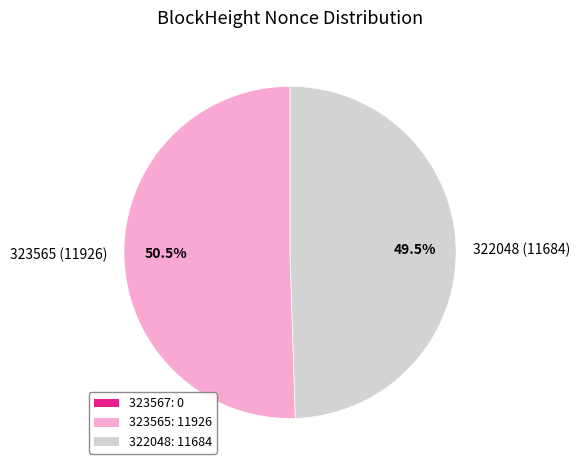

What is the ratio of the value at 322048 to the value at 323565?

1.0